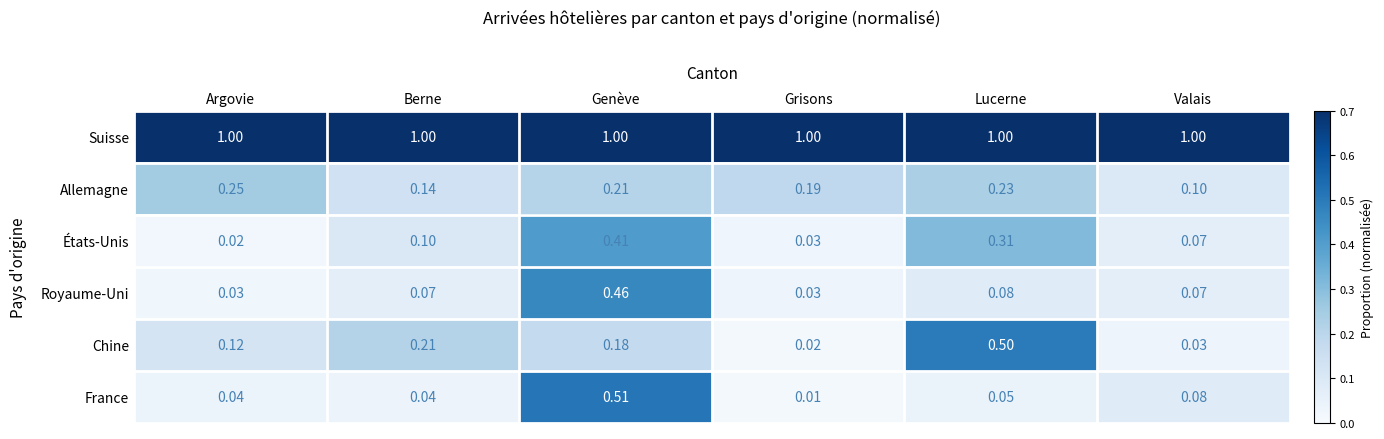

At which category is the sum across all series the highest?

Genève